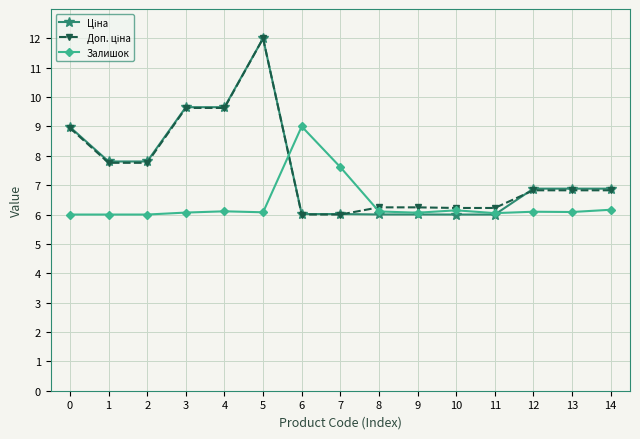

The value of Залишок at 4 is 2.0. True or false?

False